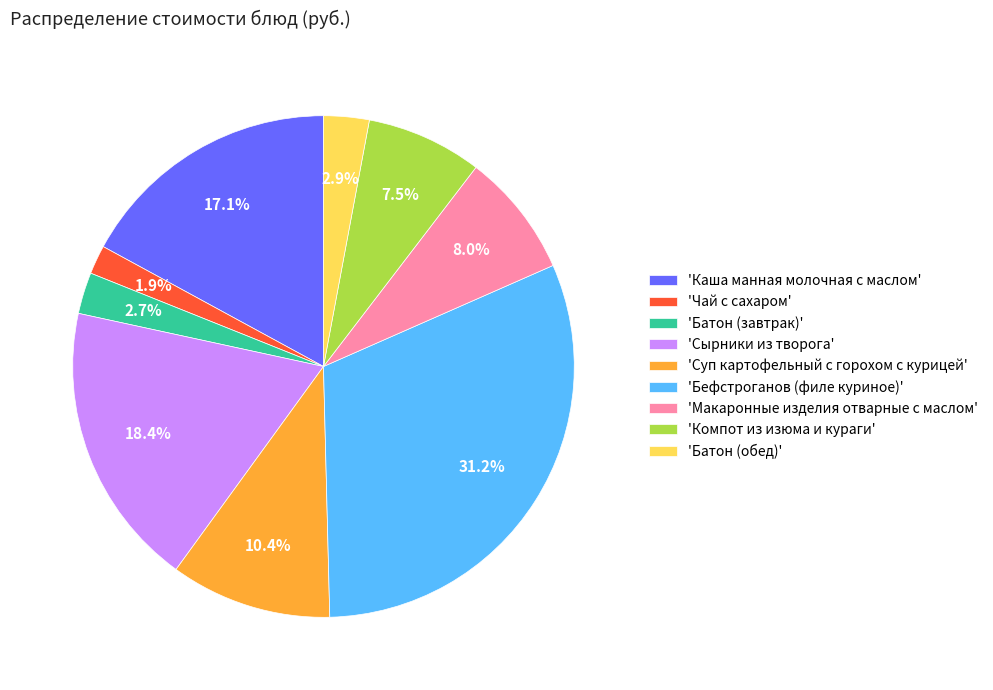

Which has a higher value, 'Чай с сахаром' or 'Батон (завтрак)'?

'Батон (завтрак)'